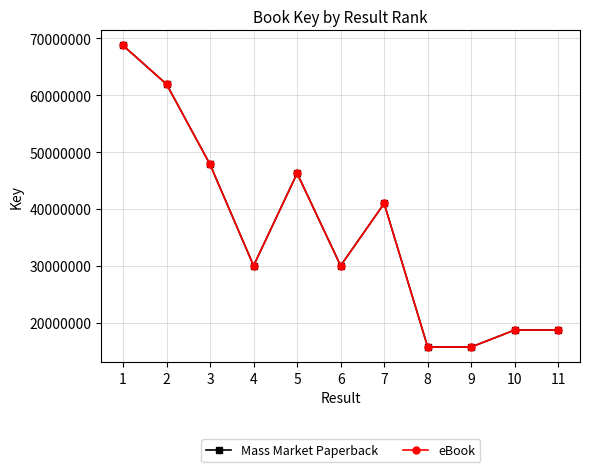

Does the chart have visible grid lines?

Yes